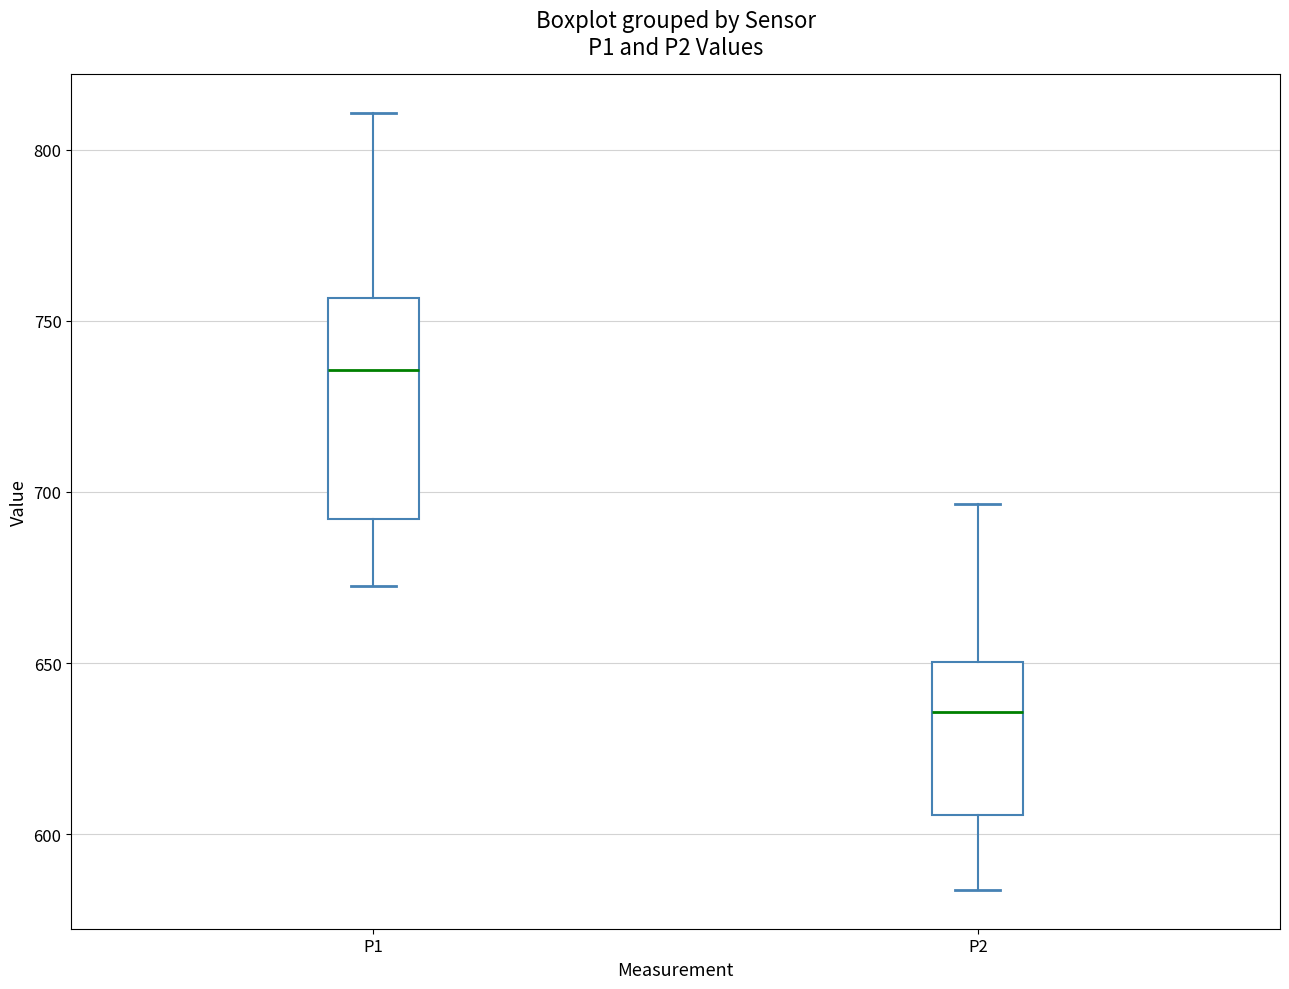

Reading left to right, transcribe this box plot: for each box, give where its median line is, the range the box spans, and where its two whiskers end, as read against the y-axis. The values are not printed on the chart, so give them approximately, as read against the axis.

P1: median 735, box 690 to 755, whiskers 675 to 810
P2: median 635, box 605 to 650, whiskers 585 to 695